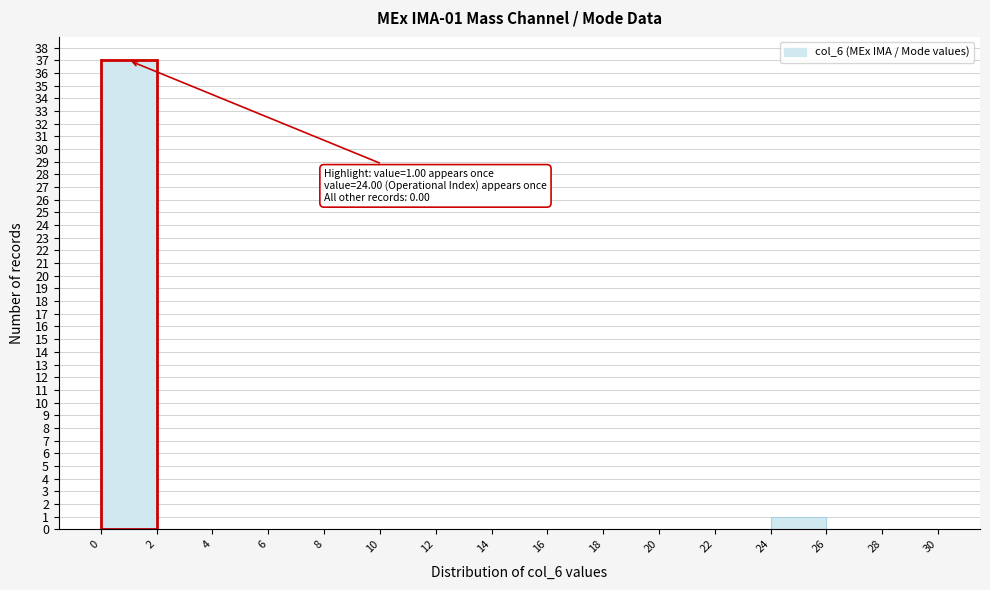

Which range on the x-axis has the tallest bar?

0 to 2